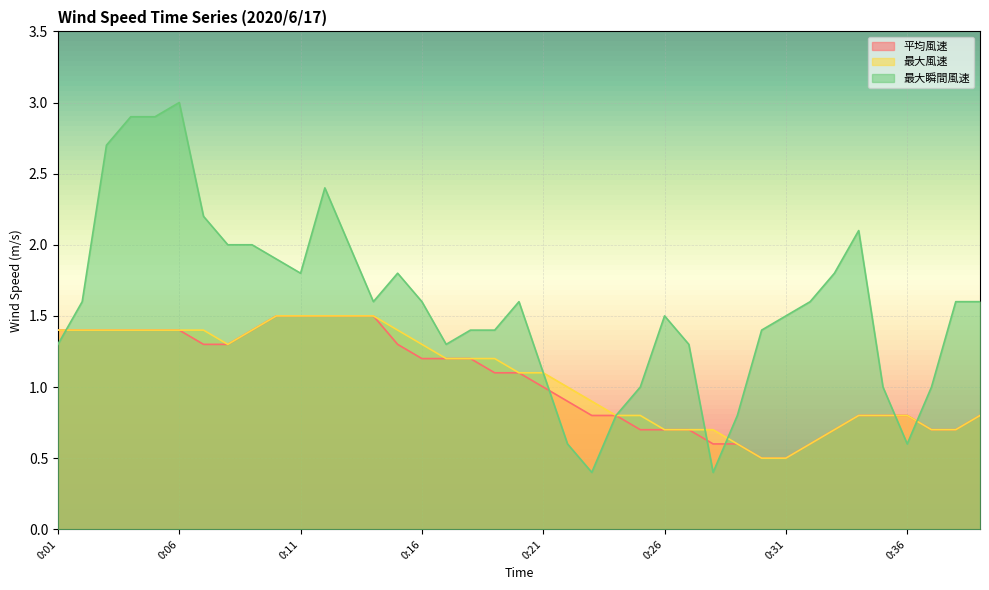

Reading left to right, what are all the values shown in this chart?

平均風速: 0:01=1.4	0:02=1.4	0:03=1.4	0:04=1.4	0:05=1.4	0:06=1.4	0:07=1.3	0:08=1.3	0:09=1.4	0:10=1.5	0:11=1.5	0:12=1.5	0:13=1.5	0:14=1.5	0:15=1.3	0:16=1.2	0:17=1.2	0:18=1.2	0:19=1.1	0:20=1.1	0:21=1.0	0:22=0.9	0:23=0.8	0:24=0.8	0:25=0.7	0:26=0.7	0:27=0.7	0:28=0.6	0:29=0.6	0:30=0.5	0:31=0.5	0:32=0.6	0:33=0.7	0:34=0.8	0:35=0.8	0:36=0.8	0:37=0.7	0:38=0.7	0:39=0.8
最大風速: 0:01=1.4	0:02=1.4	0:03=1.4	0:04=1.4	0:05=1.4	0:06=1.4	0:07=1.4	0:08=1.3	0:09=1.4	0:10=1.5	0:11=1.5	0:12=1.5	0:13=1.5	0:14=1.5	0:15=1.4	0:16=1.3	0:17=1.2	0:18=1.2	0:19=1.2	0:20=1.1	0:21=1.1	0:22=1.0	0:23=0.9	0:24=0.8	0:25=0.8	0:26=0.7	0:27=0.7	0:28=0.7	0:29=0.6	0:30=0.5	0:31=0.5	0:32=0.6	0:33=0.7	0:34=0.8	0:35=0.8	0:36=0.8	0:37=0.7	0:38=0.7	0:39=0.8
最大瞬間風速: 0:01=1.3	0:02=1.6	0:03=2.7	0:04=2.9	0:05=2.9	0:06=3.0	0:07=2.2	0:08=2.0	0:09=2.0	0:10=1.9	0:11=1.8	0:12=2.4	0:13=2.0	0:14=1.6	0:15=1.8	0:16=1.6	0:17=1.3	0:18=1.4	0:19=1.4	0:20=1.6	0:21=1.1	0:22=0.6	0:23=0.4	0:24=0.8	0:25=1.0	0:26=1.5	0:27=1.3	0:28=0.4	0:29=0.8	0:30=1.4	0:31=1.5	0:32=1.6	0:33=1.8	0:34=2.1	0:35=1.0	0:36=0.6	0:37=1.0	0:38=1.6	0:39=1.6